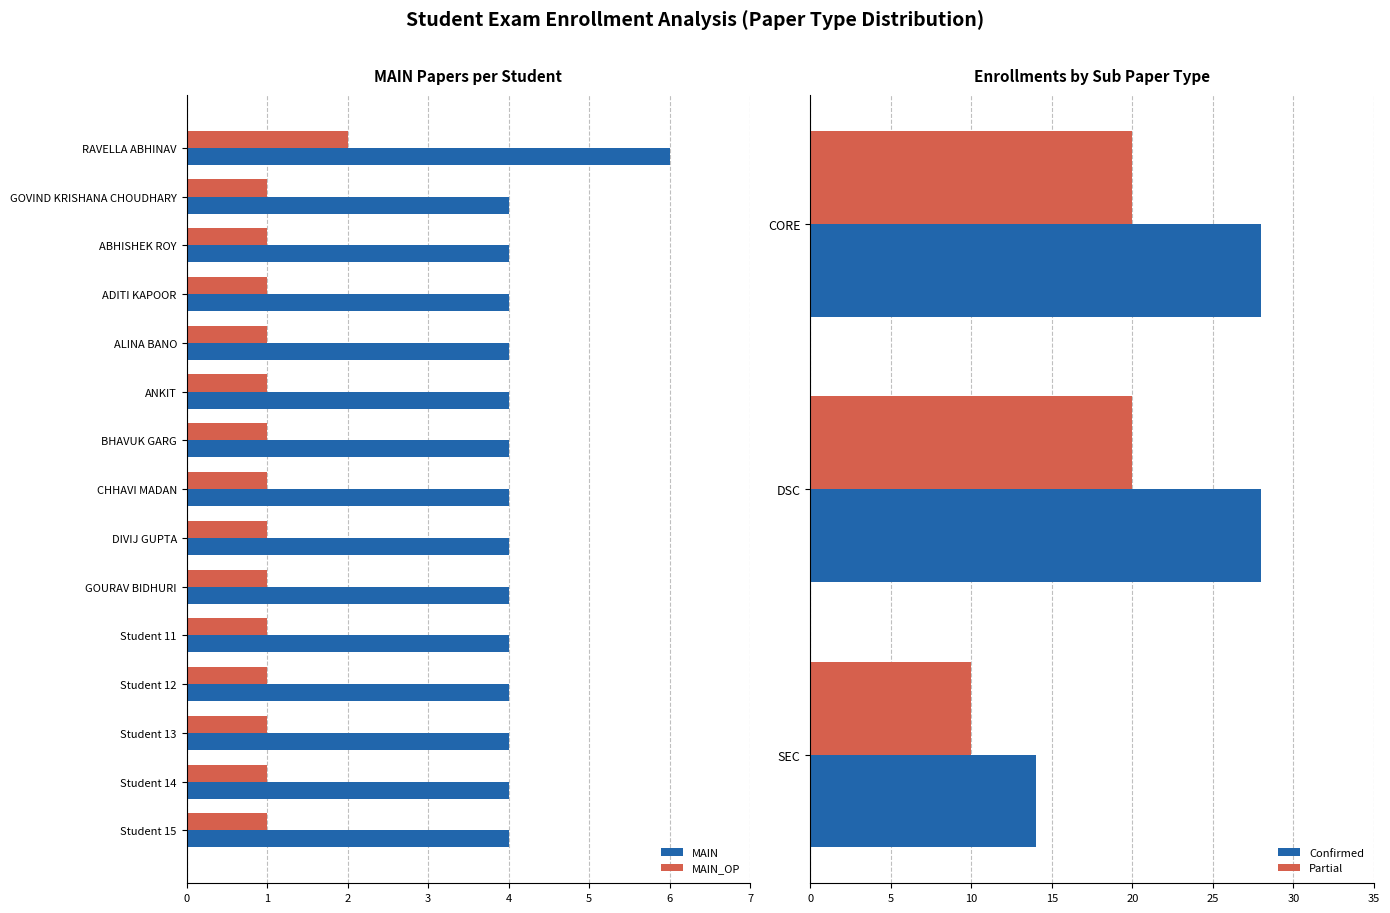

Rank the categories by MAIN value from highest to lowest.

RAVELLA ABHINAV, GOVIND KRISHANA CHOUDHARY, ABHISHEK ROY, ADITI KAPOOR, ALINA BANO, ANKIT, BHAVUK GARG, CHHAVI MADAN, DIVIJ GUPTA, GOURAV BIDHURI, Student 11, Student 12, Student 13, Student 14, Student 15